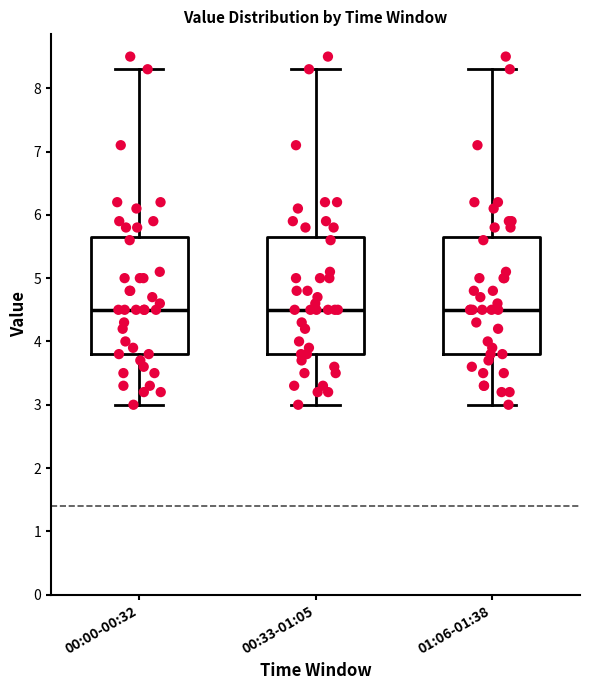

Reading left to right, transcribe this box plot: for each box, give where its median line is, the range the box spans, and where its two whiskers end, as read against the y-axis. The values are not printed on the chart, so give them approximately, as read against the axis.

00:00-00:32: median 4.5, box 3.8 to 5.7, whiskers 3.0 to 8.3
00:33-01:05: median 4.5, box 3.8 to 5.7, whiskers 3.0 to 8.3
01:06-01:38: median 4.5, box 3.8 to 5.7, whiskers 3.0 to 8.3